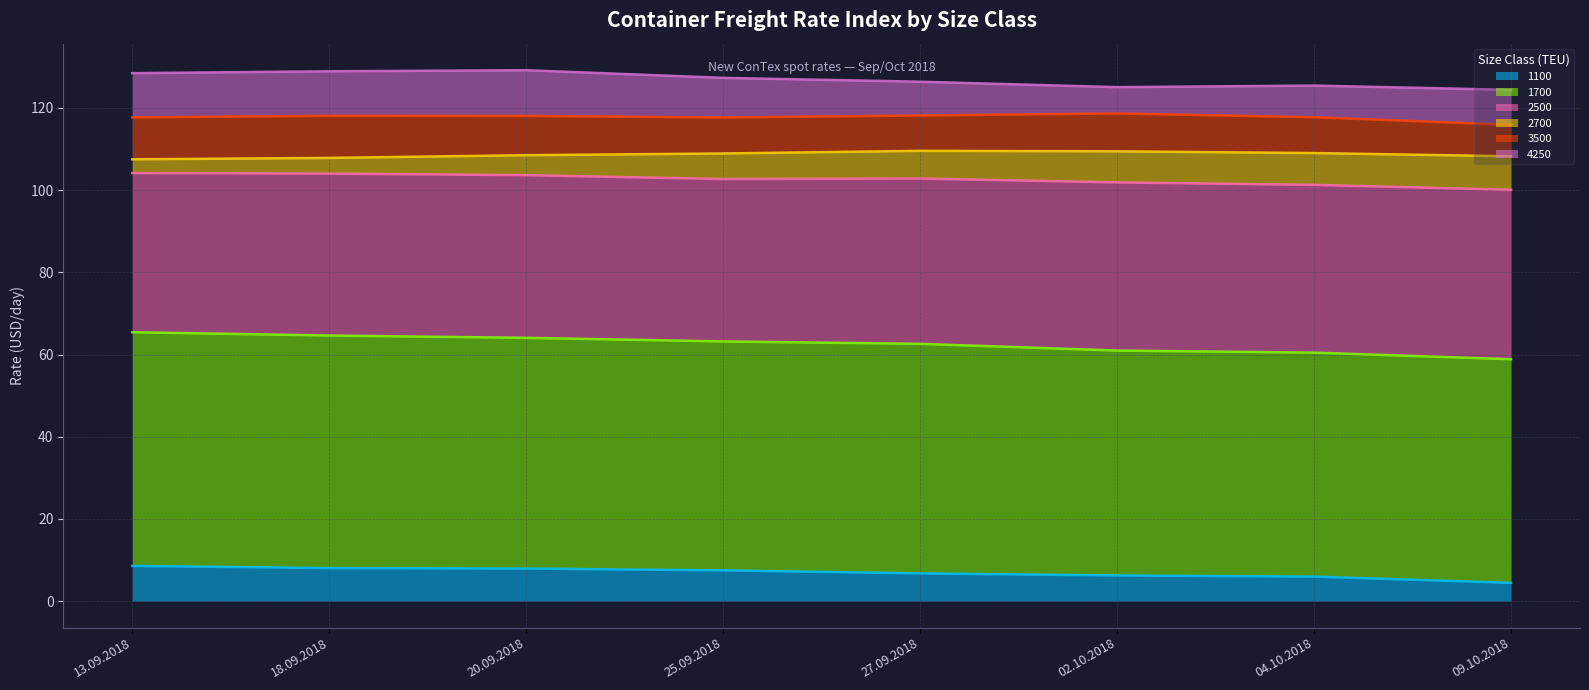

How many data points in 4250 are above 127?

4